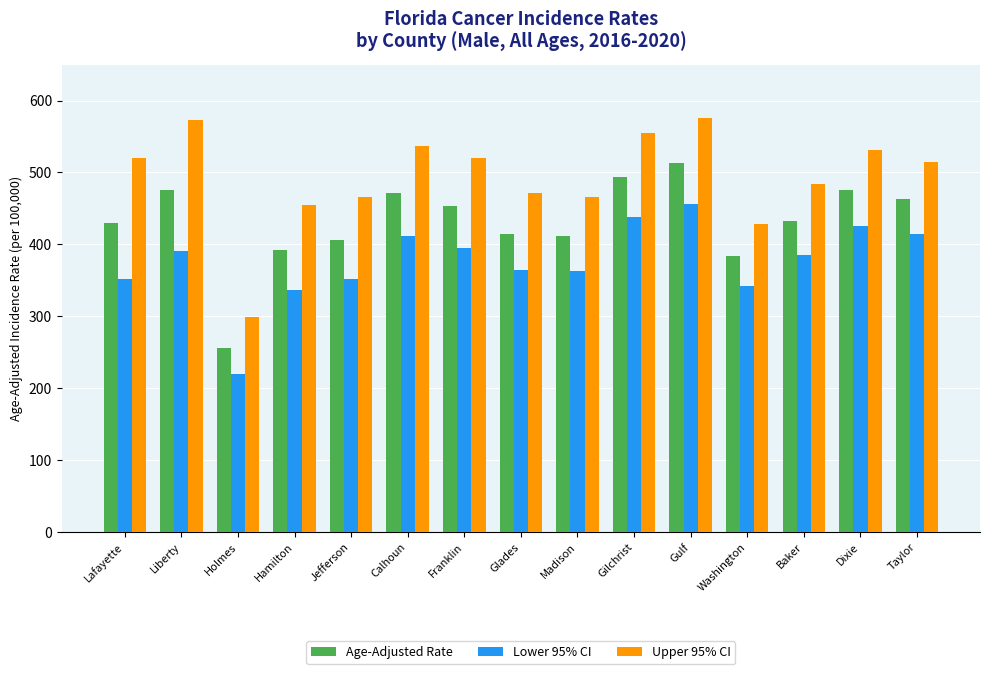

Count the number of categories in the chart.

15